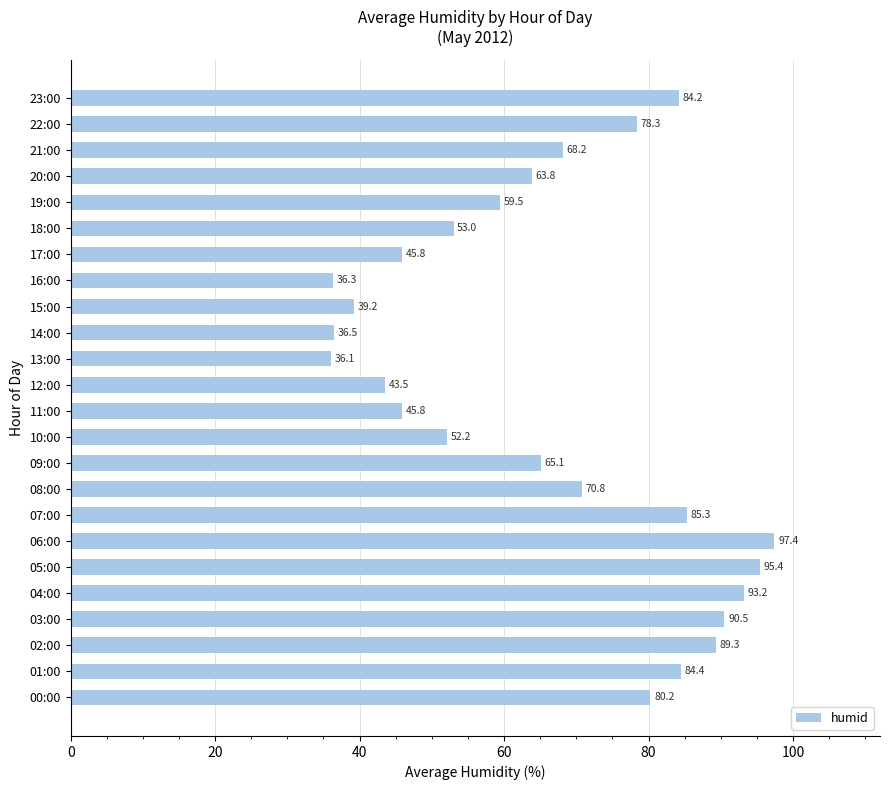

Which has a higher value, 21:00 or 03:00?

03:00